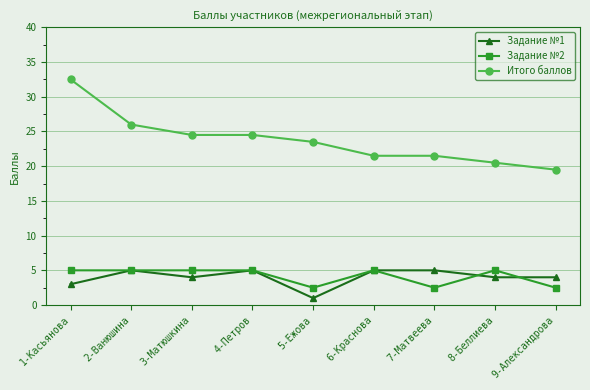

Reading left to right, transcribe all the data shown in this chart.

Задание №1: 3.0	5.0	4.0	5.0	1.0	5.0	5.0	4.0	4.0
Задание №2: 5.0	5.0	5.0	5.0	2.5	5.0	2.5	5.0	2.5
Итого баллов: 32.5	26.0	24.5	24.5	23.5	21.5	21.5	20.5	19.5